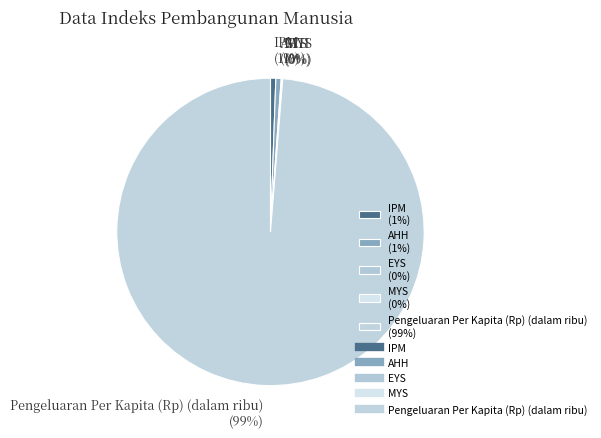

Which slice is the largest?

Pengeluaran Per Kapita (Rp) (dalam ribu)